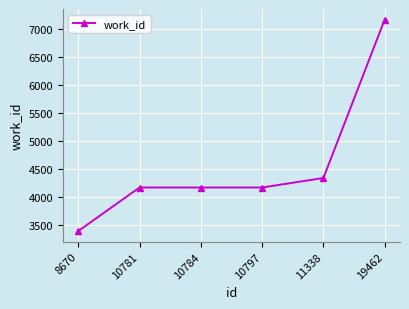

Reading left to right, transcribe all the data shown in this chart.

8670=3388	10781=4167	10784=4167	10797=4167	11338=4337	19462=7171